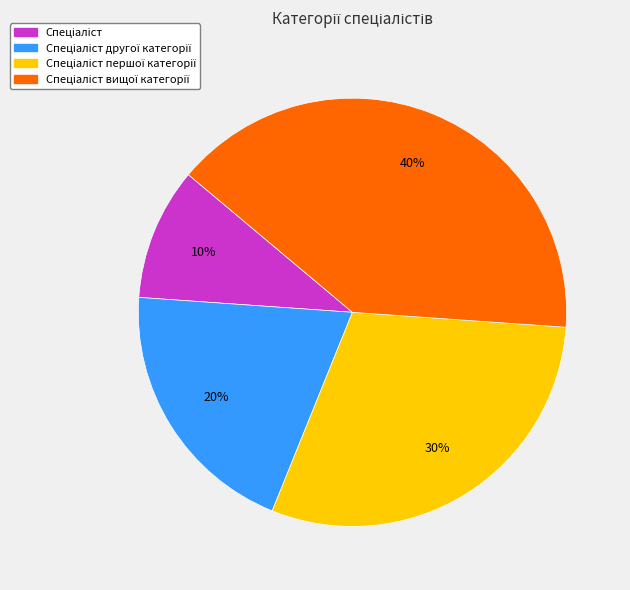

To the nearest percent, what is the average slice percentage?

25%